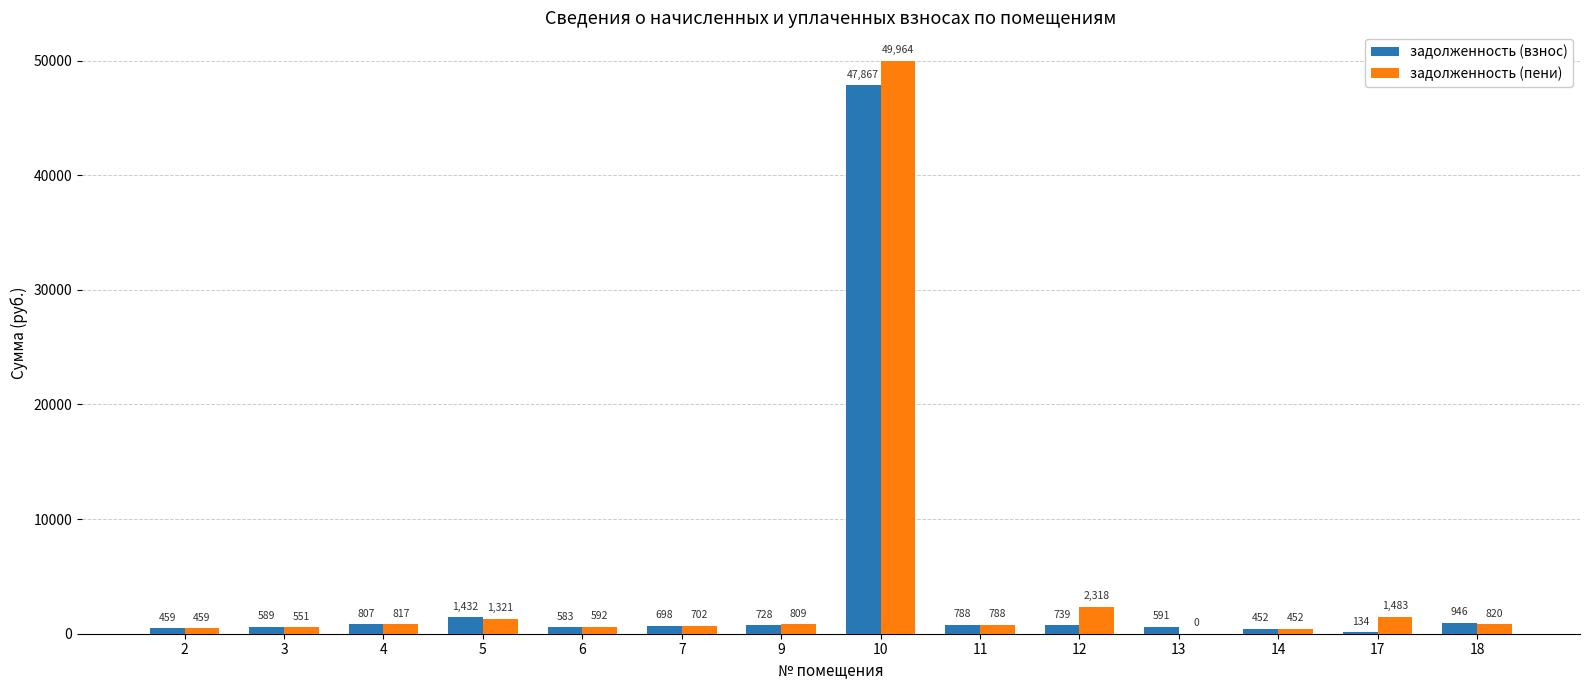

Are the bars grouped side by side (vs. stacked)?

Yes